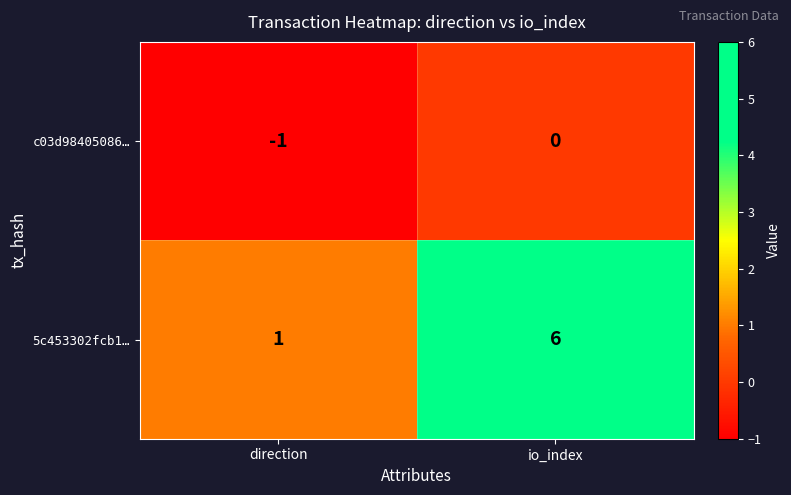

Which series has the largest range (max minus min)?

5c453302fcb1…